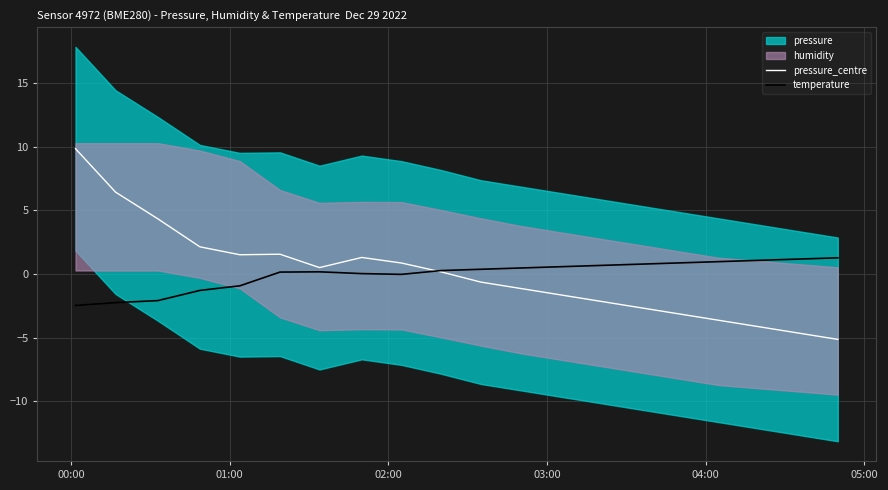

What is the minimum value for temperature?

-2.5